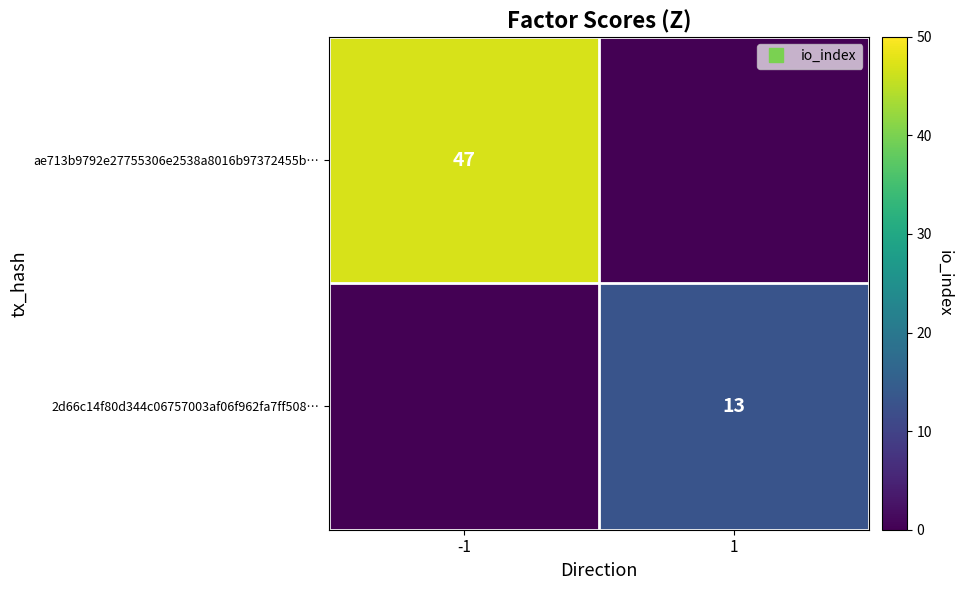

Rank the categories by ae713b9792e27755306e2538a8016b97372455b… value from lowest to highest.

1, -1